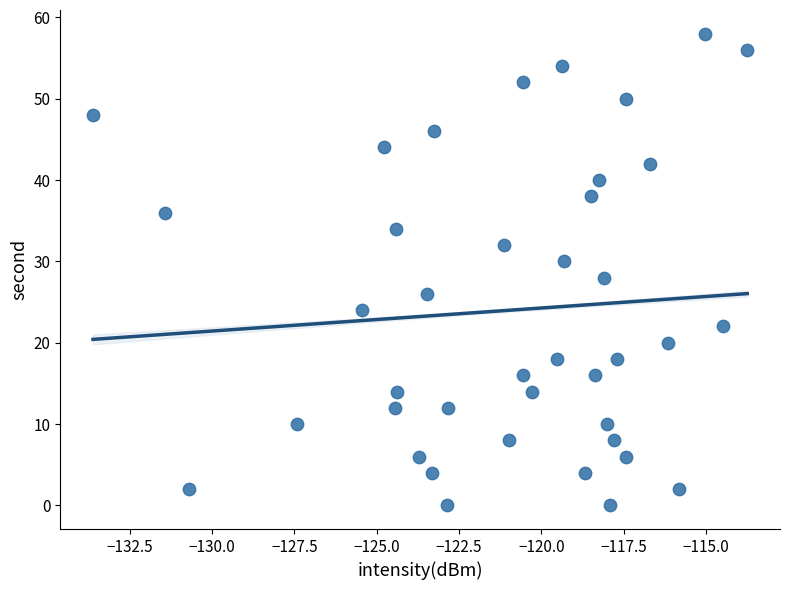

What is the range of Y values (max minus min)?

58